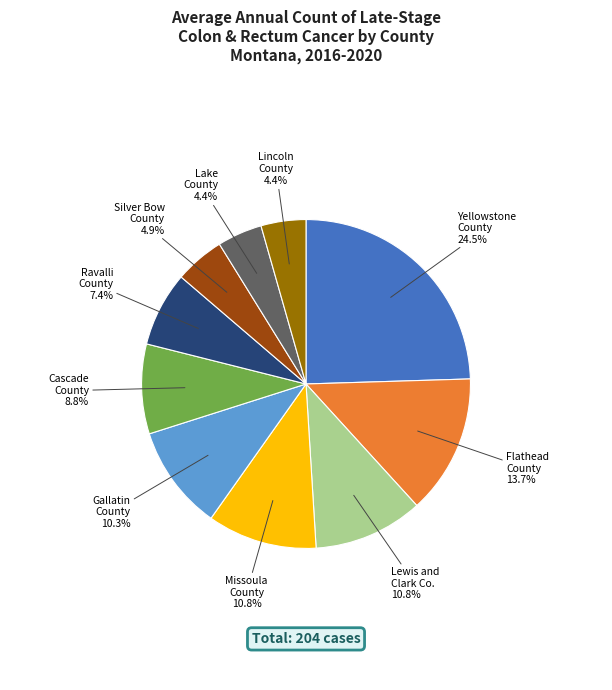

Does any single category account for the majority?

No